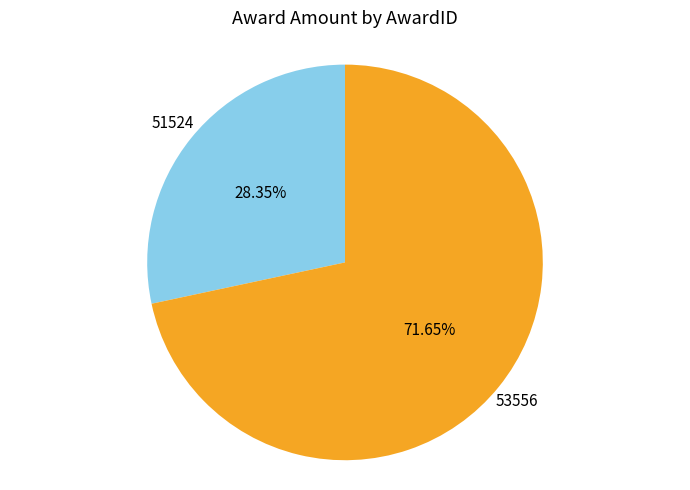

Rank the categories by value from highest to lowest.

53556, 51524